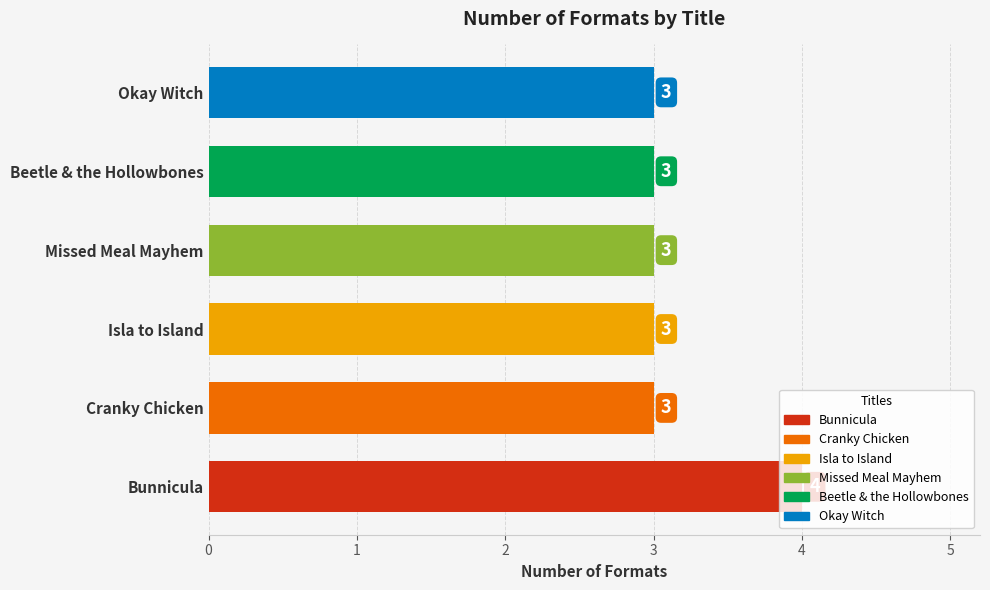

Which label corresponds to the largest value in the chart?

Bunnicula